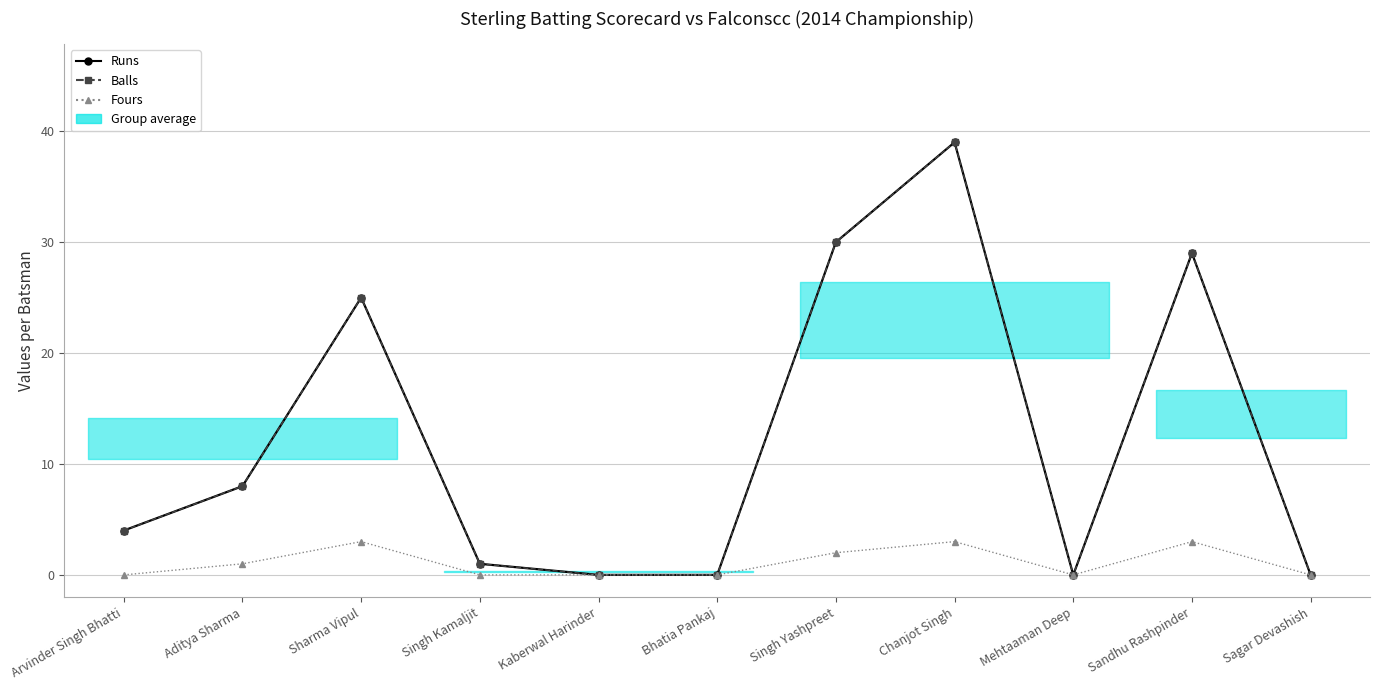

Which category has the highest value in the Balls series?

Chanjot Singh